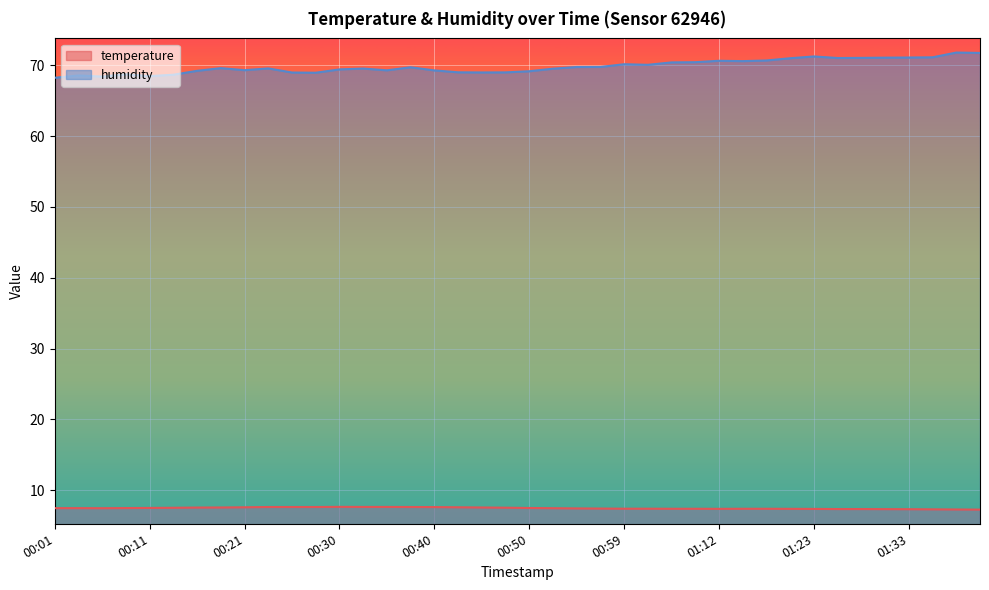

Rank the categories by temperature value from lowest to highest.

01:40, 01:38, 01:35, 01:33, 01:30, 01:27, 01:28, 01:23, 01:12, 01:20, 01:04, 01:09, 01:14, 01:17, 00:59, 01:02, 00:57, 00:55, 00:06, 00:52, 00:01, 00:04, 00:08, 00:50, 00:11, 00:13, 00:47, 00:16, 00:18, 00:45, 00:21, 00:42, 00:40, 00:23, 00:25, 00:28, 00:38, 00:33, 00:35, 00:30